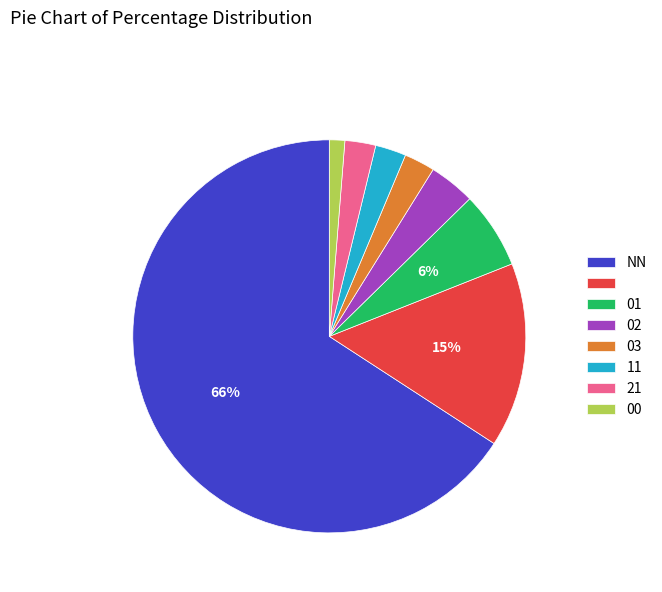

Is there any slice that represents more than half of the pie?

Yes